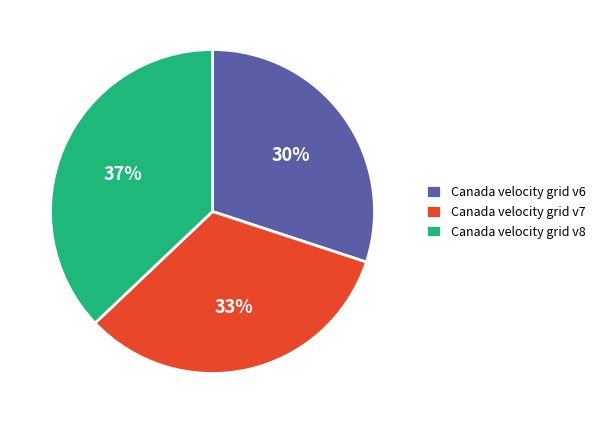

Is there a majority slice in this chart?

No